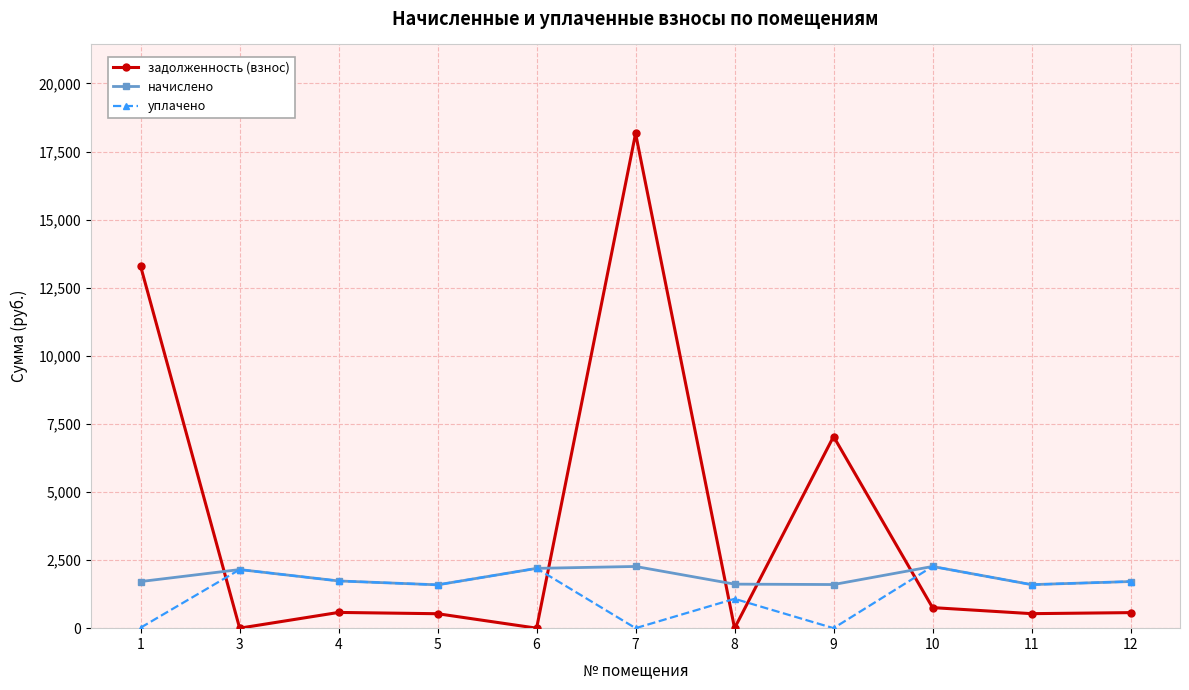

What is the spread (max minus min) of values at 5?

1060.7